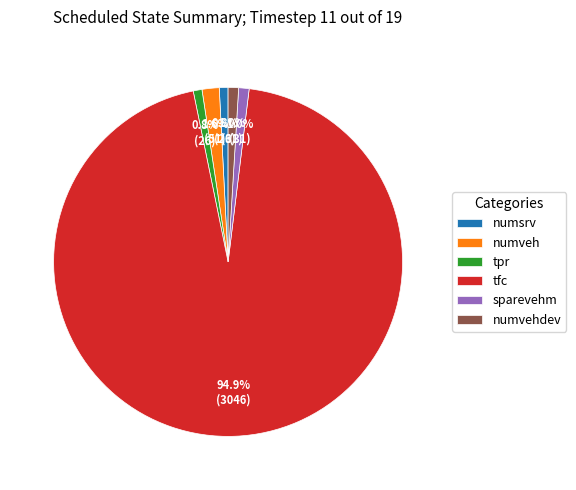

Is the sum of sparevehm and numvehdev greater than half?

No